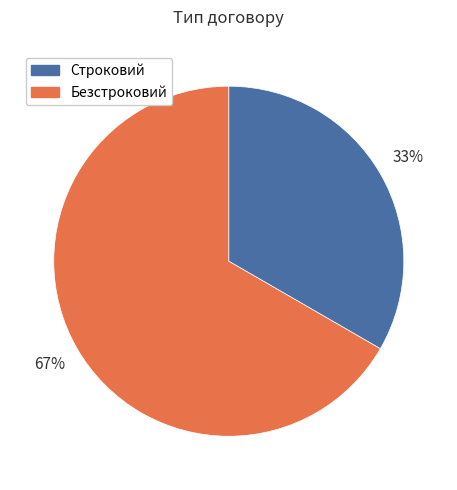

Combined, do Строковий and Безстроковий account for over 50%?

Yes